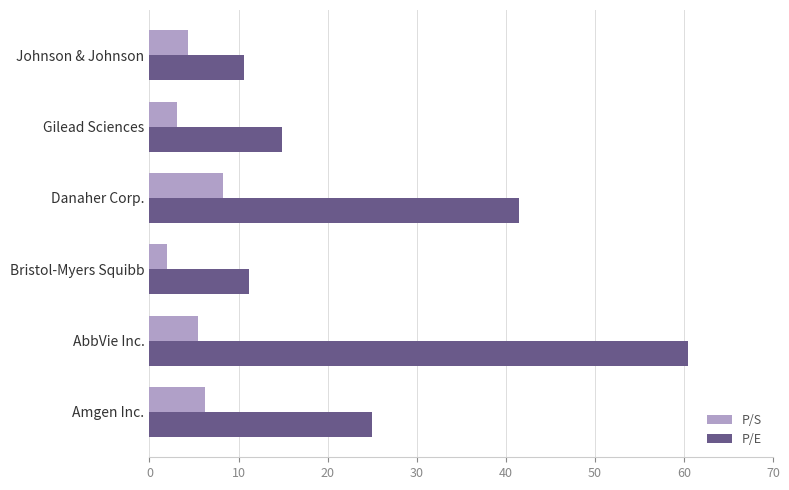

How many values in the P/S series exceed 5?

3